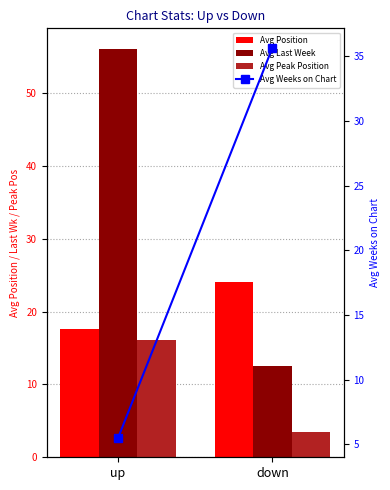

What are all the series names shown in the legend?

Avg Position, Avg Last Week, Avg Peak Position, Avg Weeks on Chart